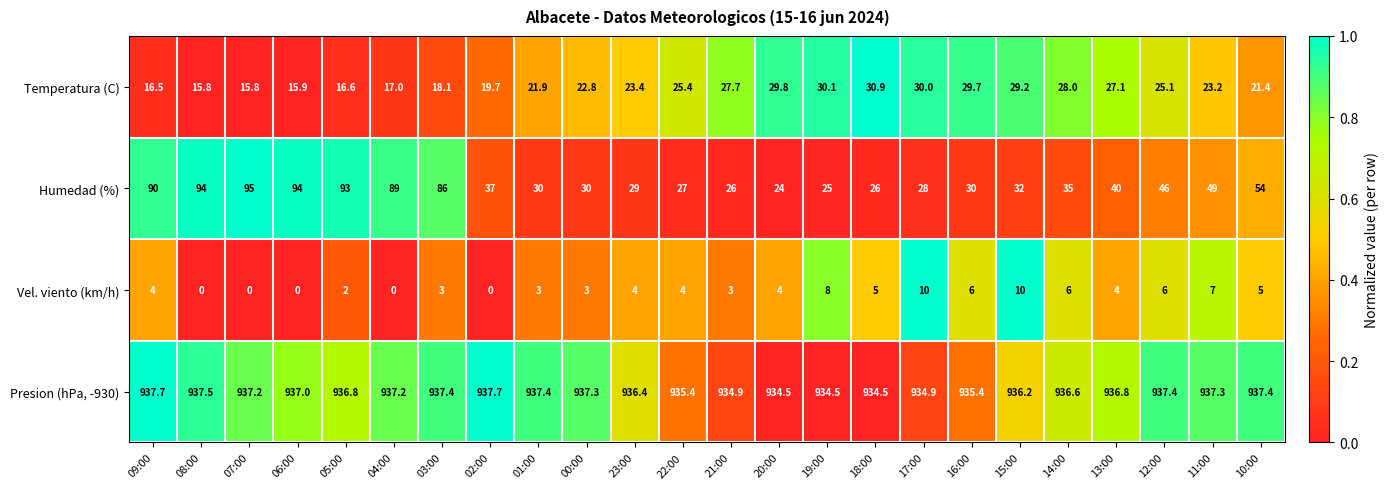

Which series has the widest spread of values?

Humedad (%)